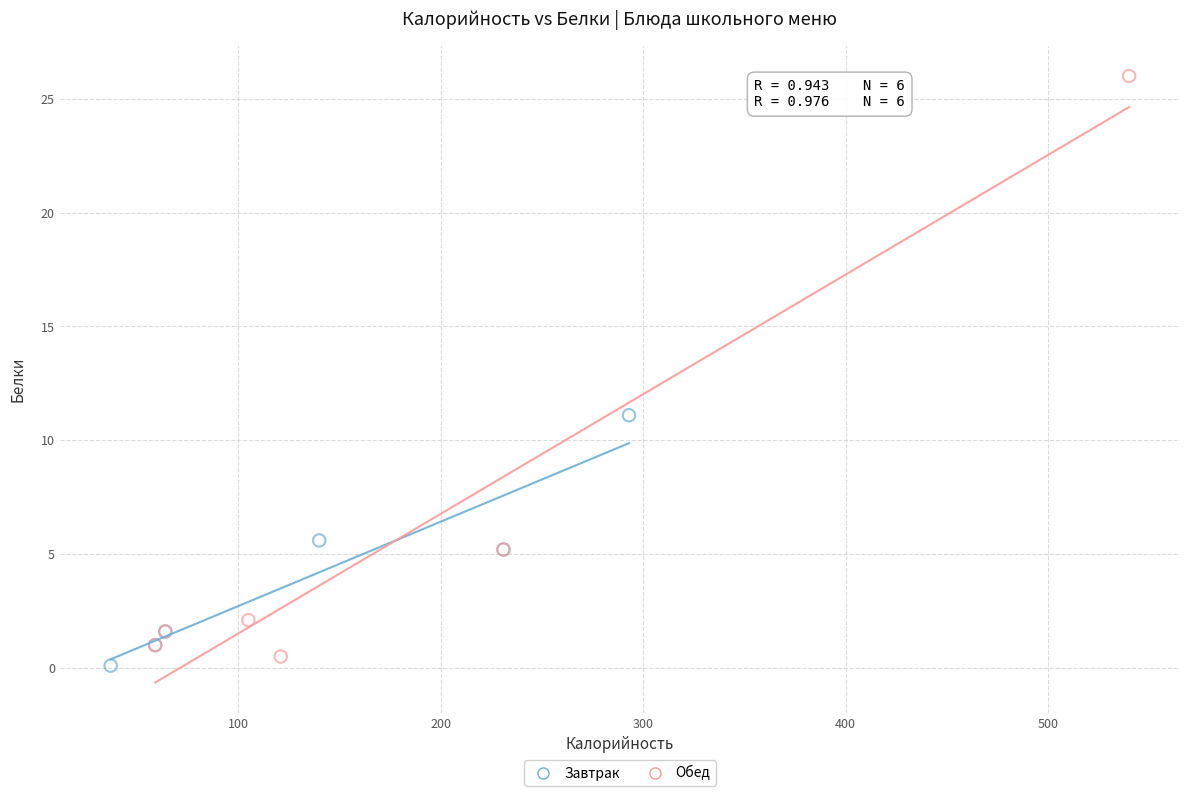

What are all the series names shown in the legend?

Завтрак, Обед